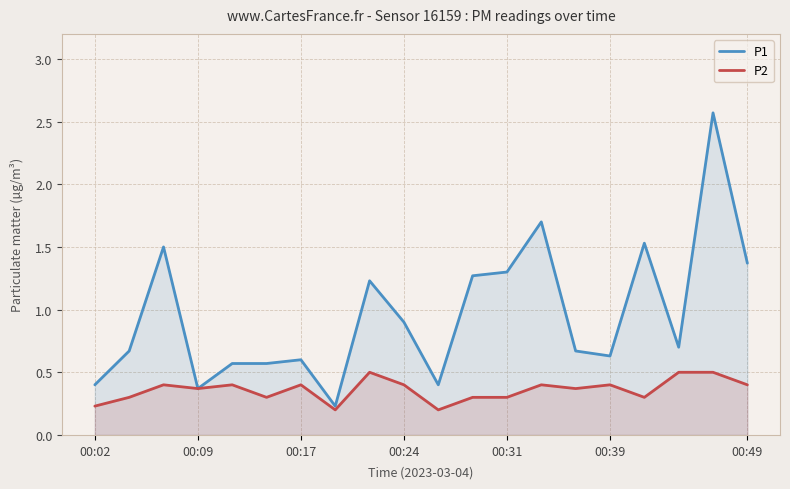

Which series changed the most between 00:02 and 11?

P1